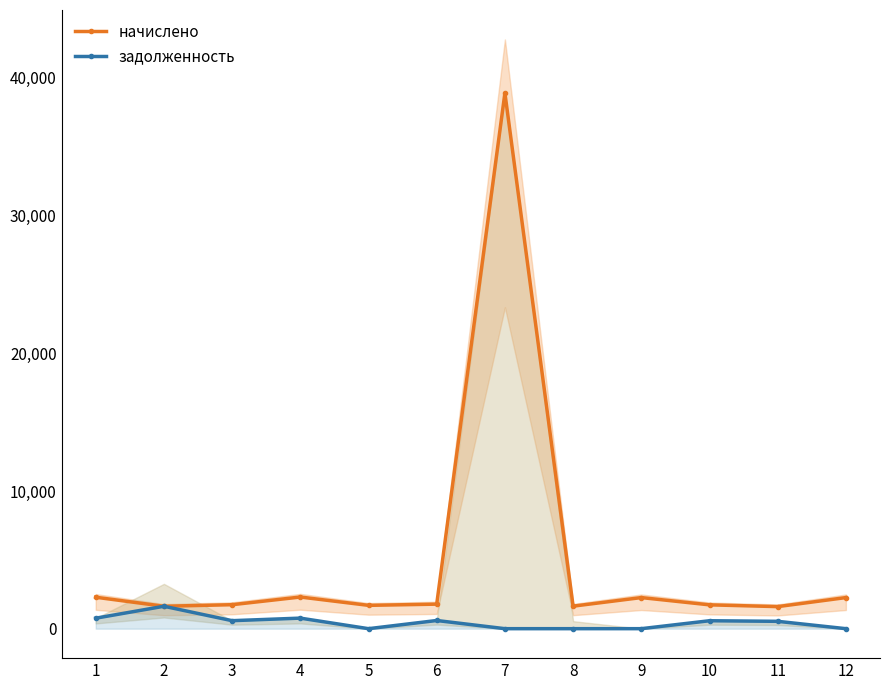

True or false: задолженность and начислено cross at least once.

False